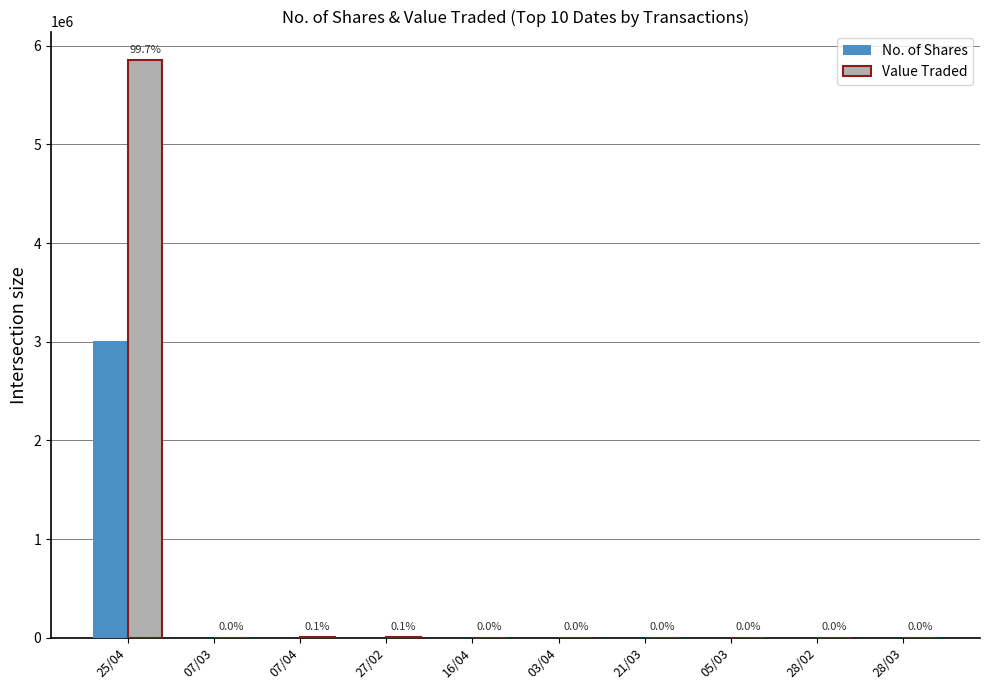

What are all the series names shown in the legend?

No. of Shares, Value Traded